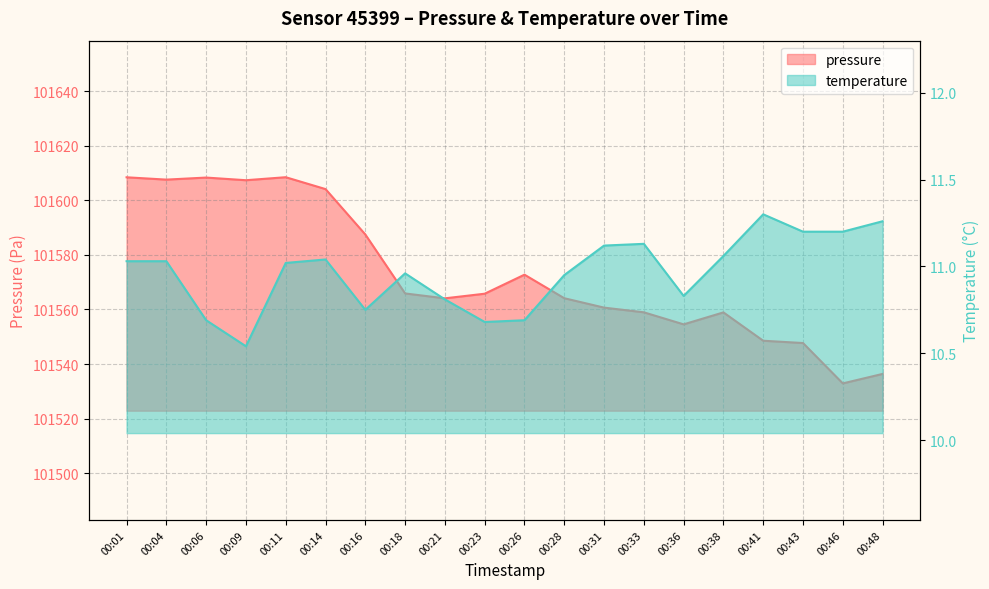

What is the difference between the temperature values at 00:06 and 00:21?

0.1